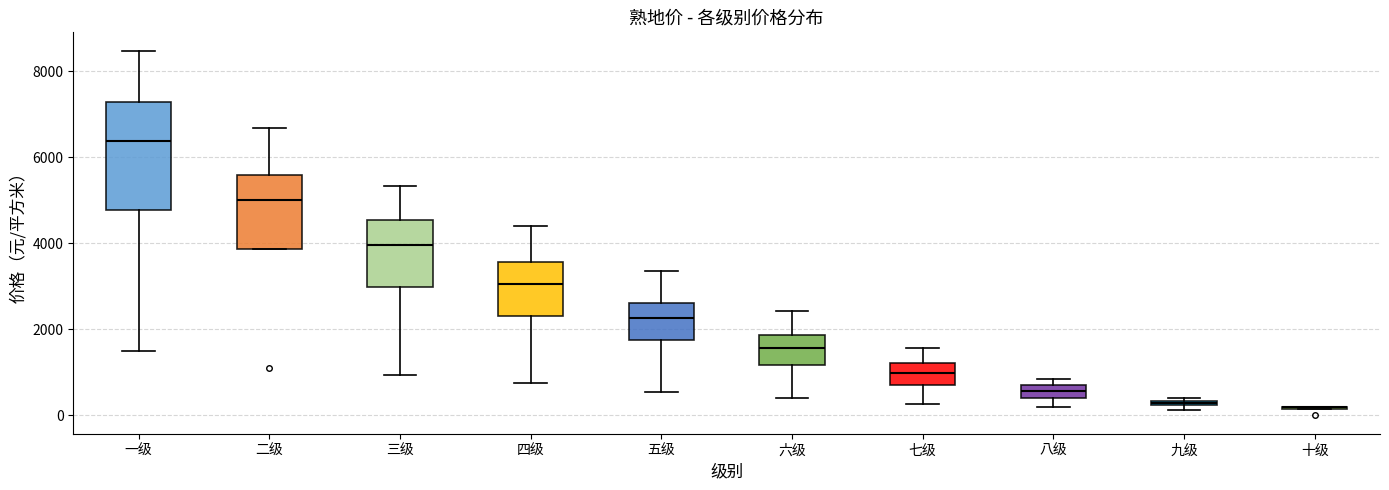

Where does the upper whisker of the box for 二级 end on the y-axis? The values are not printed on the chart, so give them approximately, as read against the axis.

6600